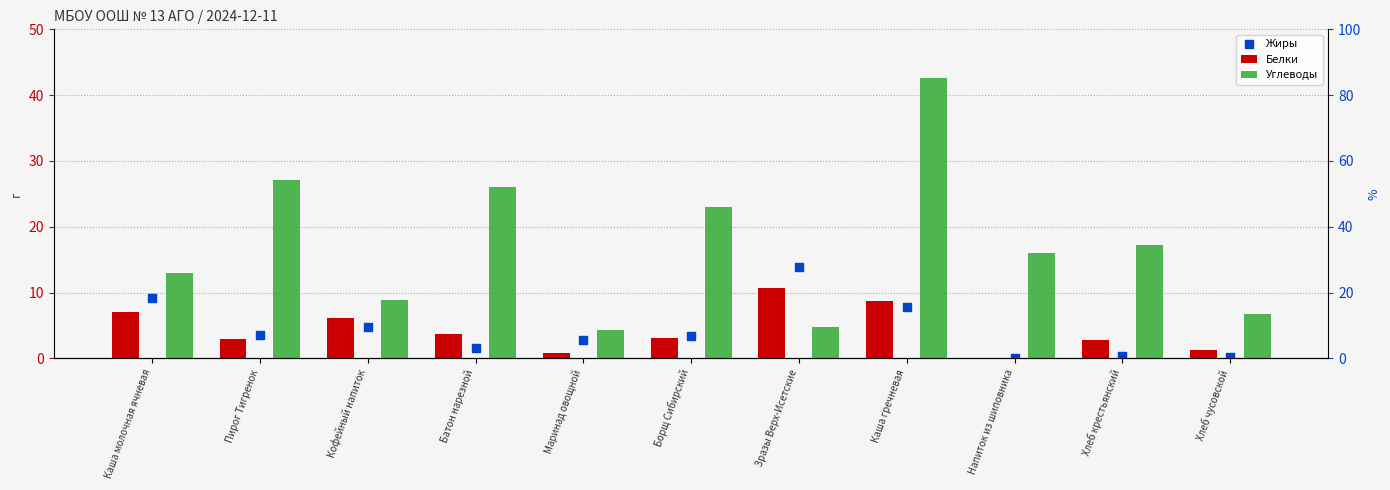

Which series has the largest Y range (max minus min)?

Углеводы